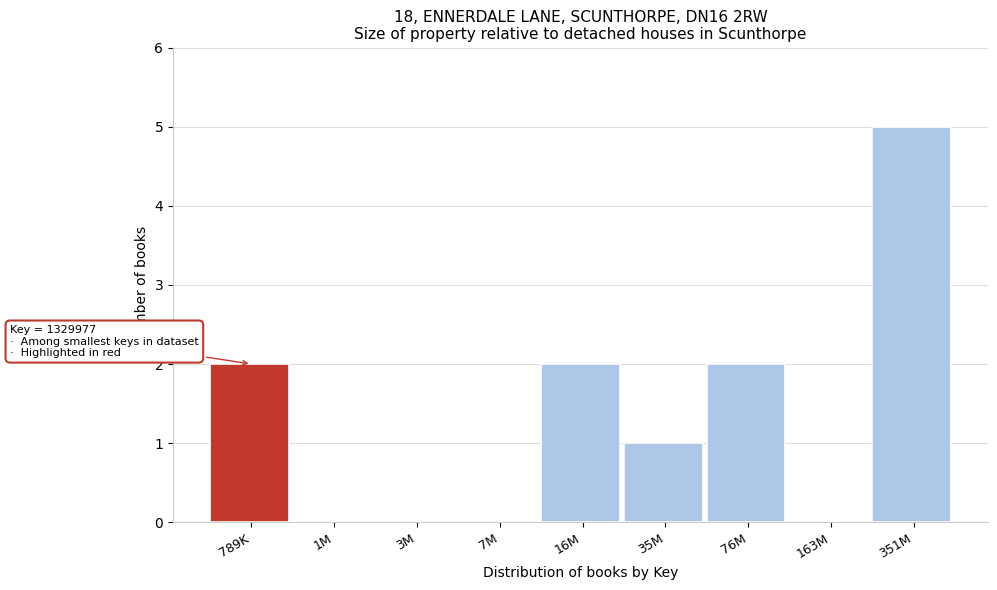

Reading right to left, what are all the values shown in this chart?

351M=5	163M=0	76M=2	35M=1	16M=2	7M=0	3M=0	1M=0	789K=2